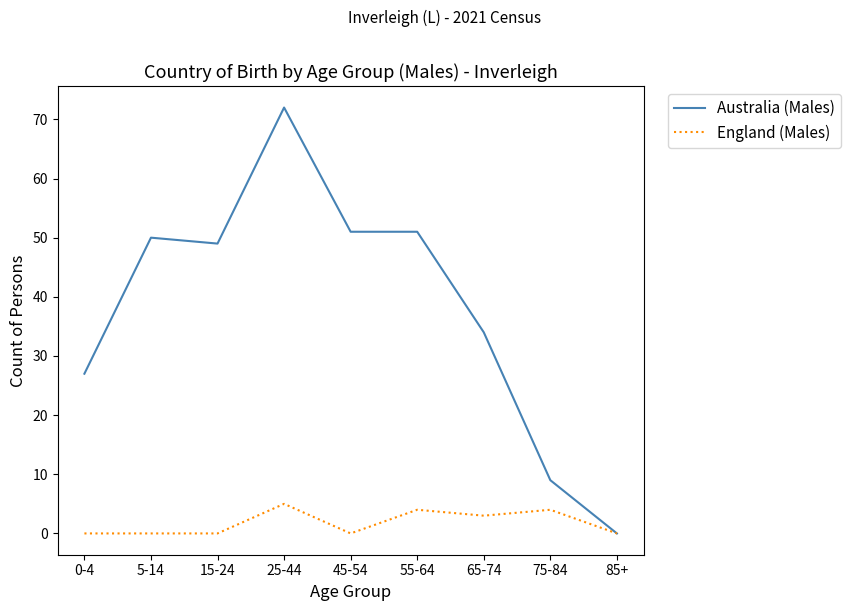

What is the sum of all Australia (Males) values?

343